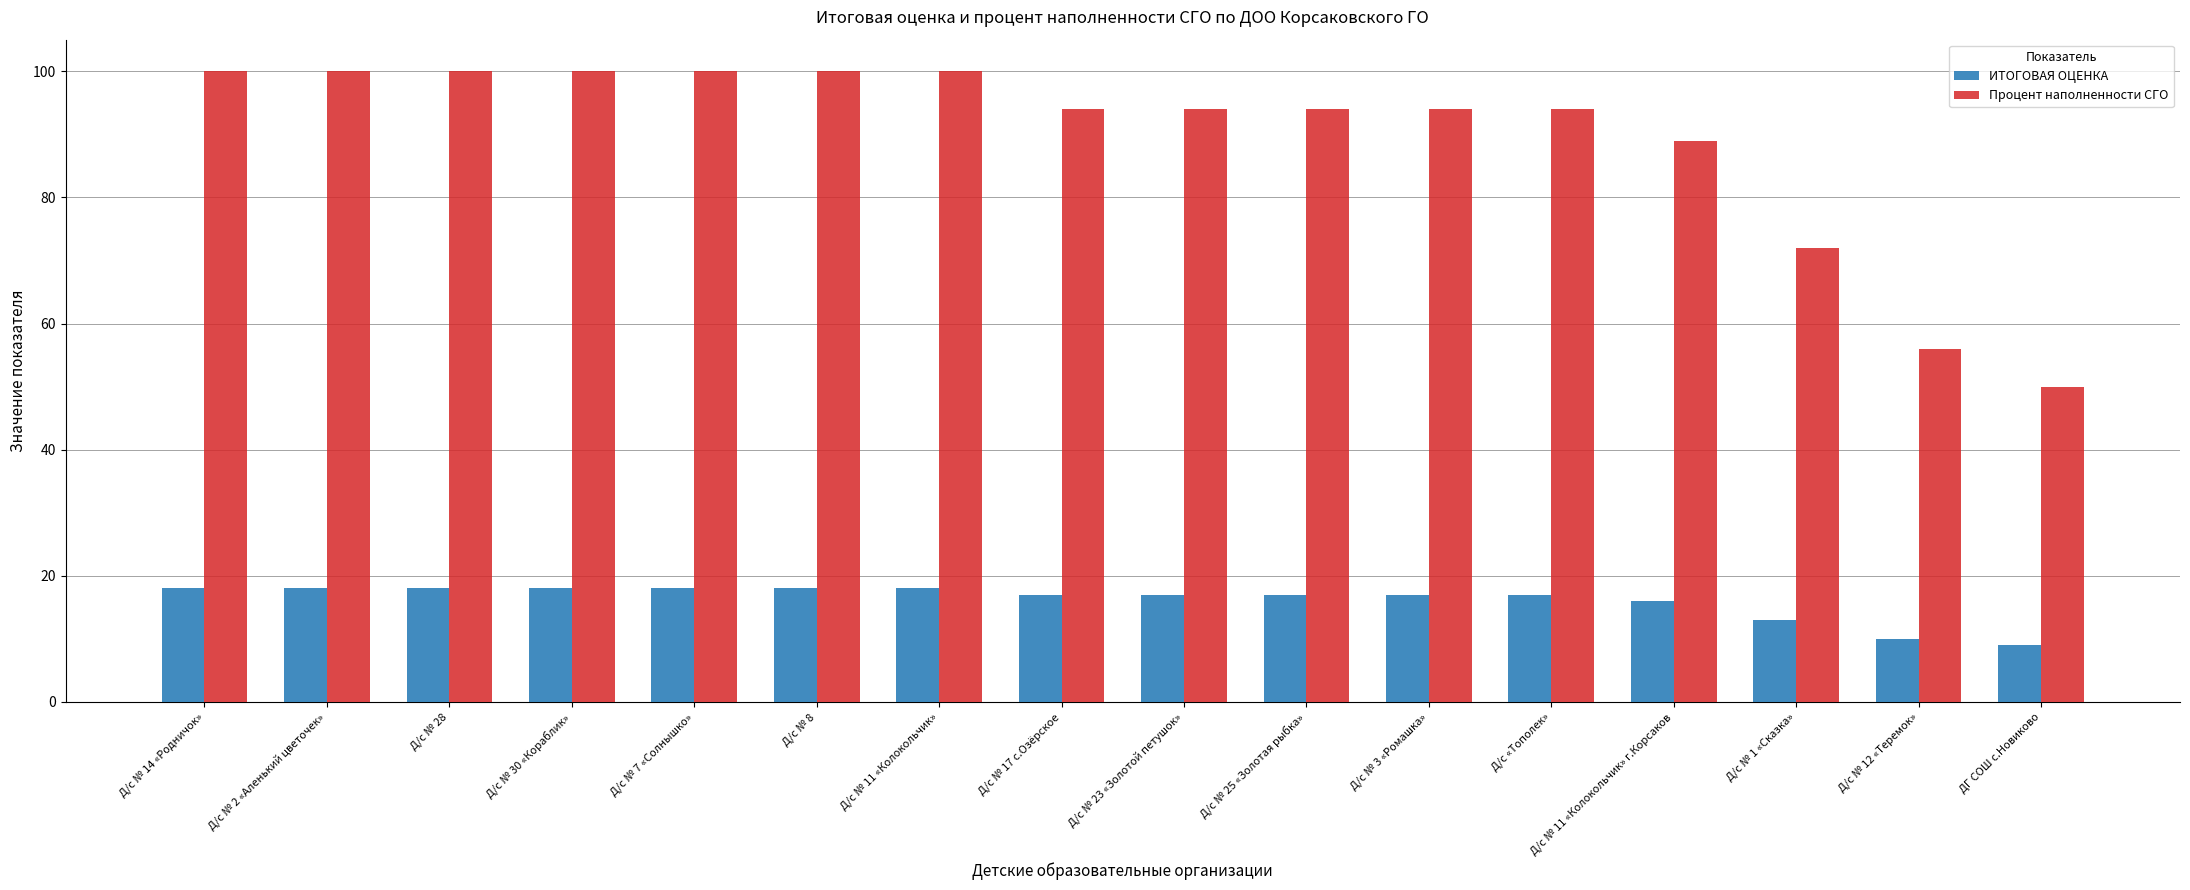

Which series has the widest spread of values?

Процент наполненности СГО